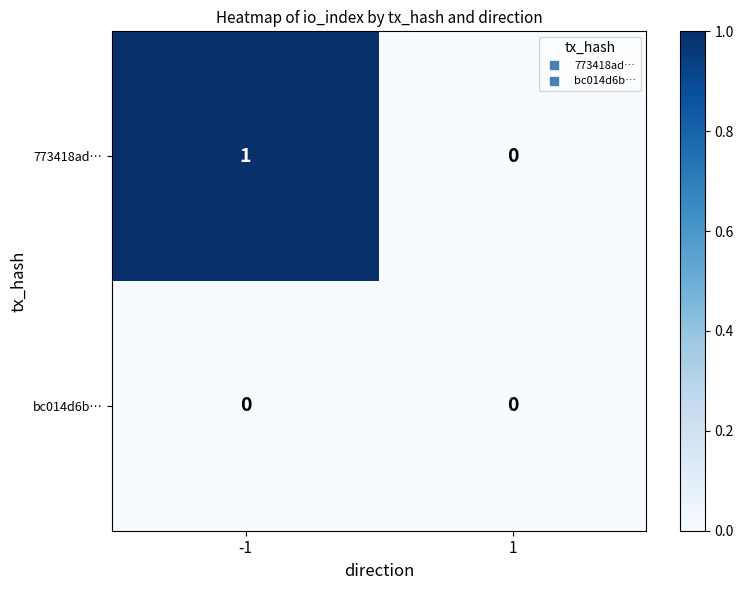

Which series changed the most between -1 and 1?

773418ad…